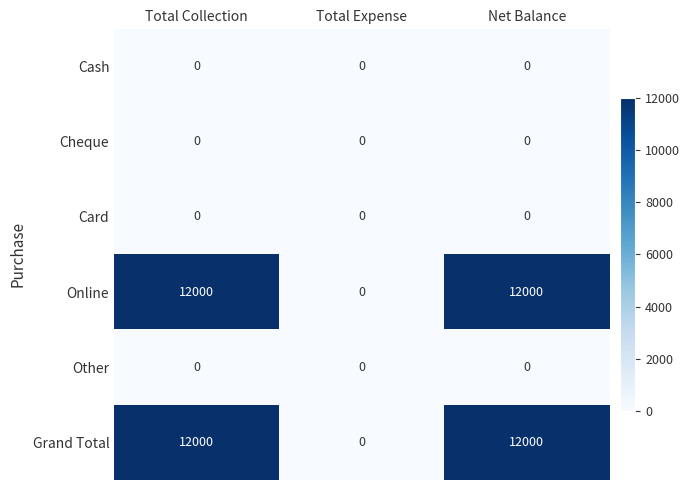

What is the average value of the Online series?

8000